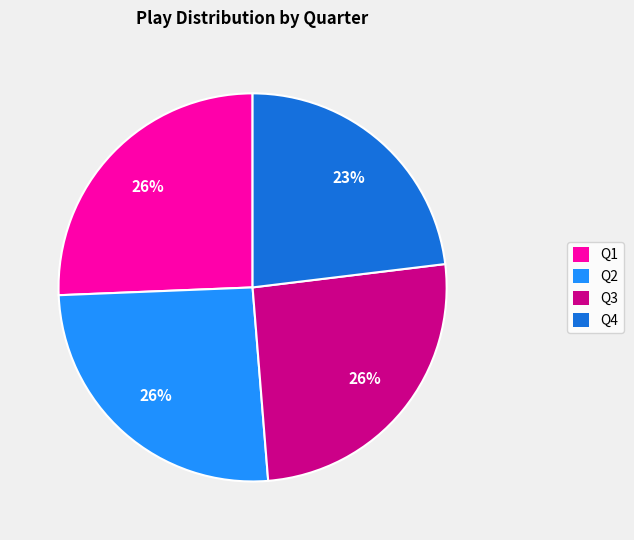

Combined, do Q1 and Q3 account for over 50%?

Yes